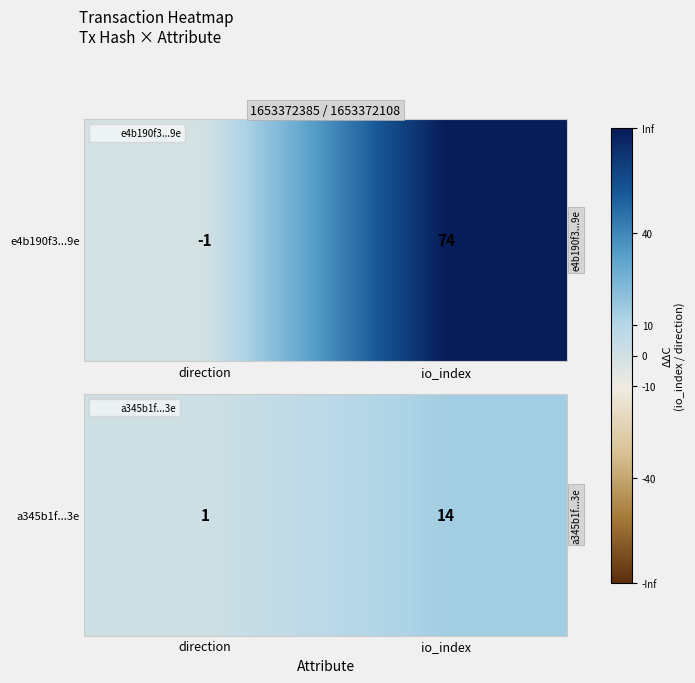

The chart shows a value of 1 at direction. True or false?

True